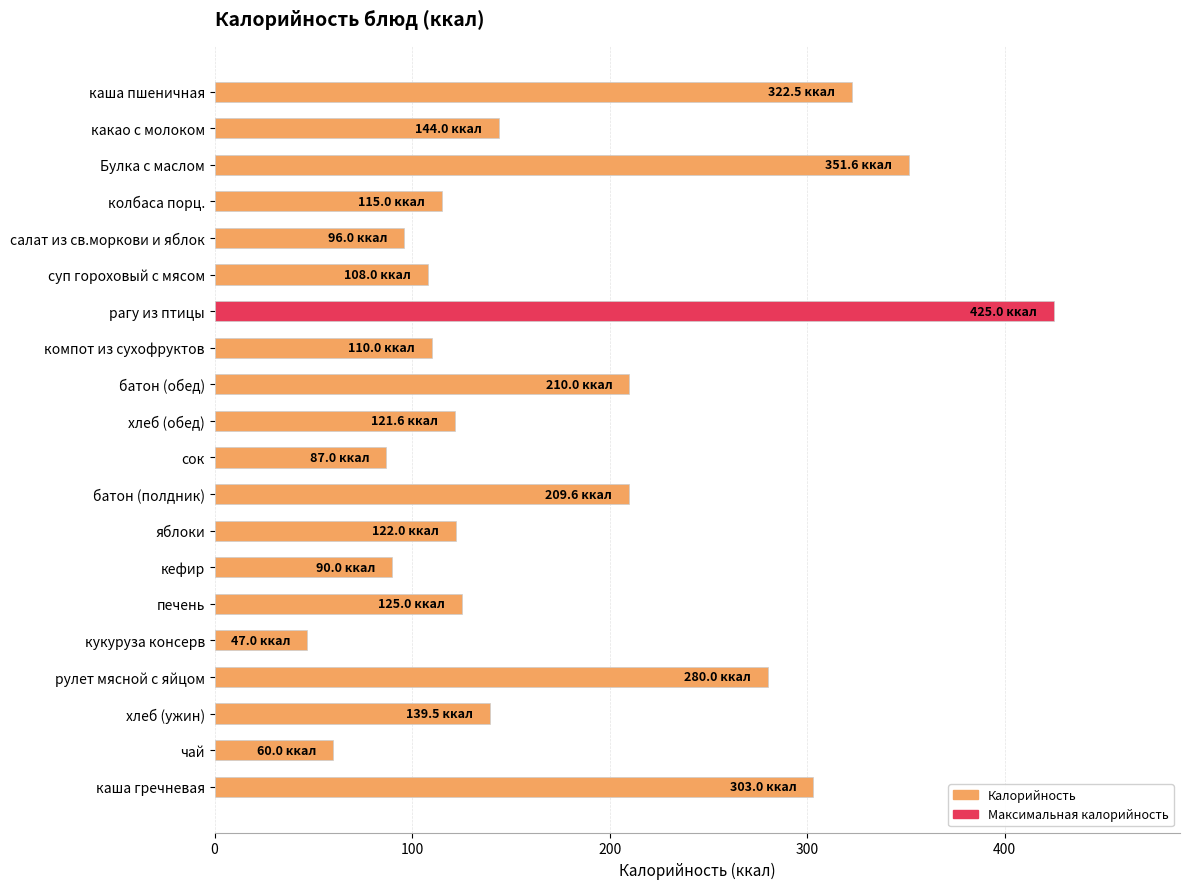

Read the value at Булка с маслом.

351.6